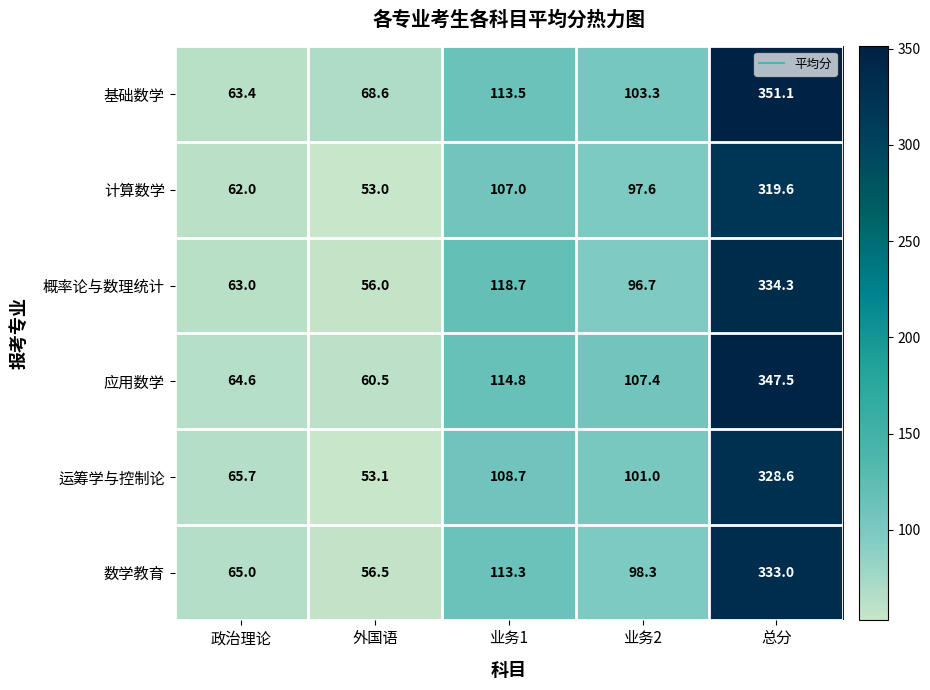

Reading left to right, what are all the values shown in this chart?

基础数学: 63.4	68.6	113.5	103.3	351.1
计算数学: 62.0	53.0	107.0	97.6	319.6
概率论与数理统计: 63.0	56.0	118.7	96.7	334.3
应用数学: 64.6	60.5	114.8	107.4	347.5
运筹学与控制论: 65.7	53.1	108.7	101.0	328.6
数学教育: 65.0	56.5	113.3	98.3	333.0